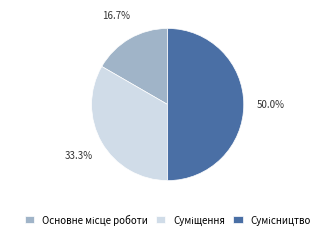

Which slice is the largest?

Сумісництво